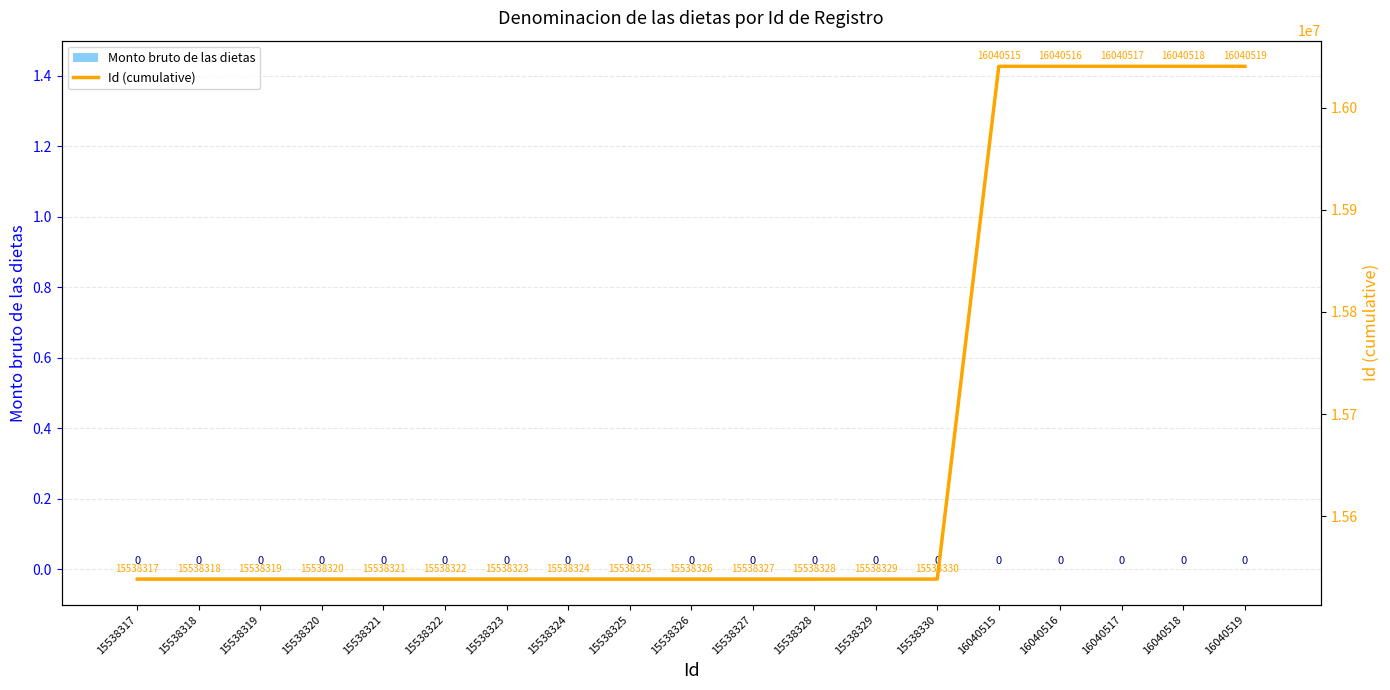

Does the chart contain any negative values?

No